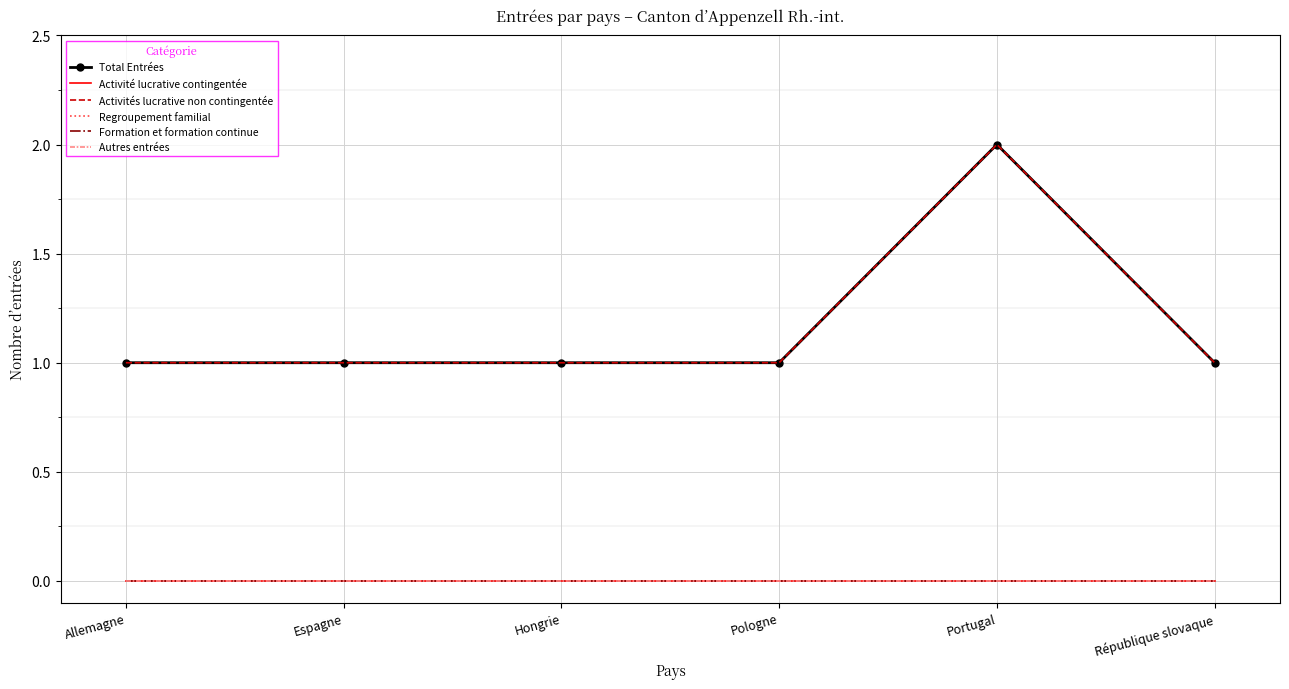

Reading left to right, what are all the values shown in this chart?

Total Entrées: 1	1	1	1	2	1
Activité lucrative contingentée: 0	0	0	0	0	0
Activités lucrative non contingentée: 1	1	1	1	2	1
Regroupement familial: 0	0	0	0	0	0
Formation et formation continue: 0	0	0	0	0	0
Autres entrées: 0	0	0	0	0	0